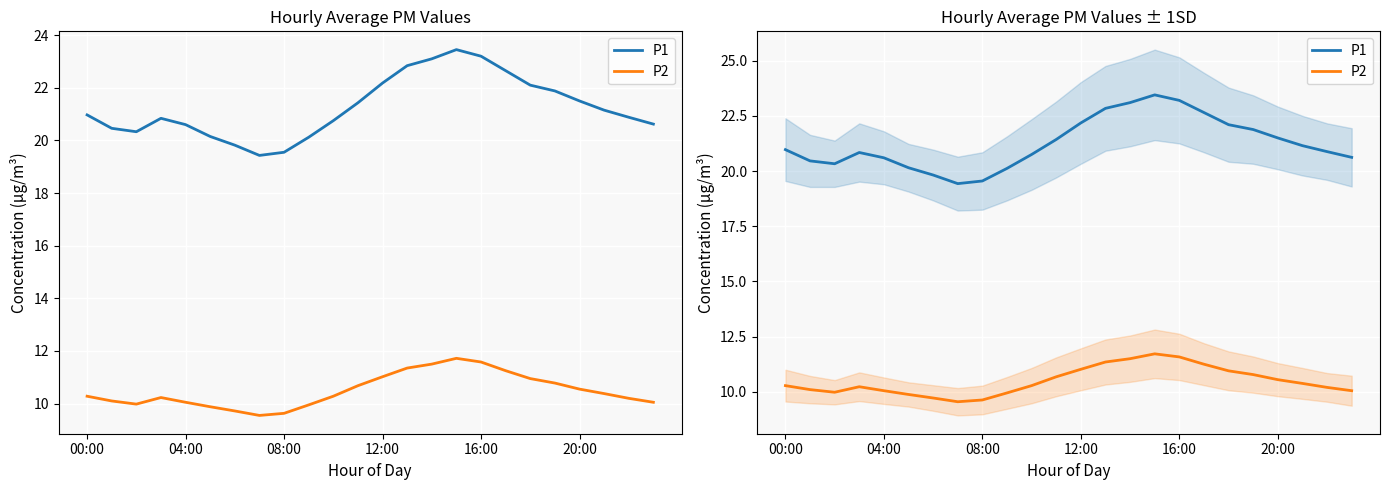

What is the difference between the second highest and minimum values in the P1 series?

3.8